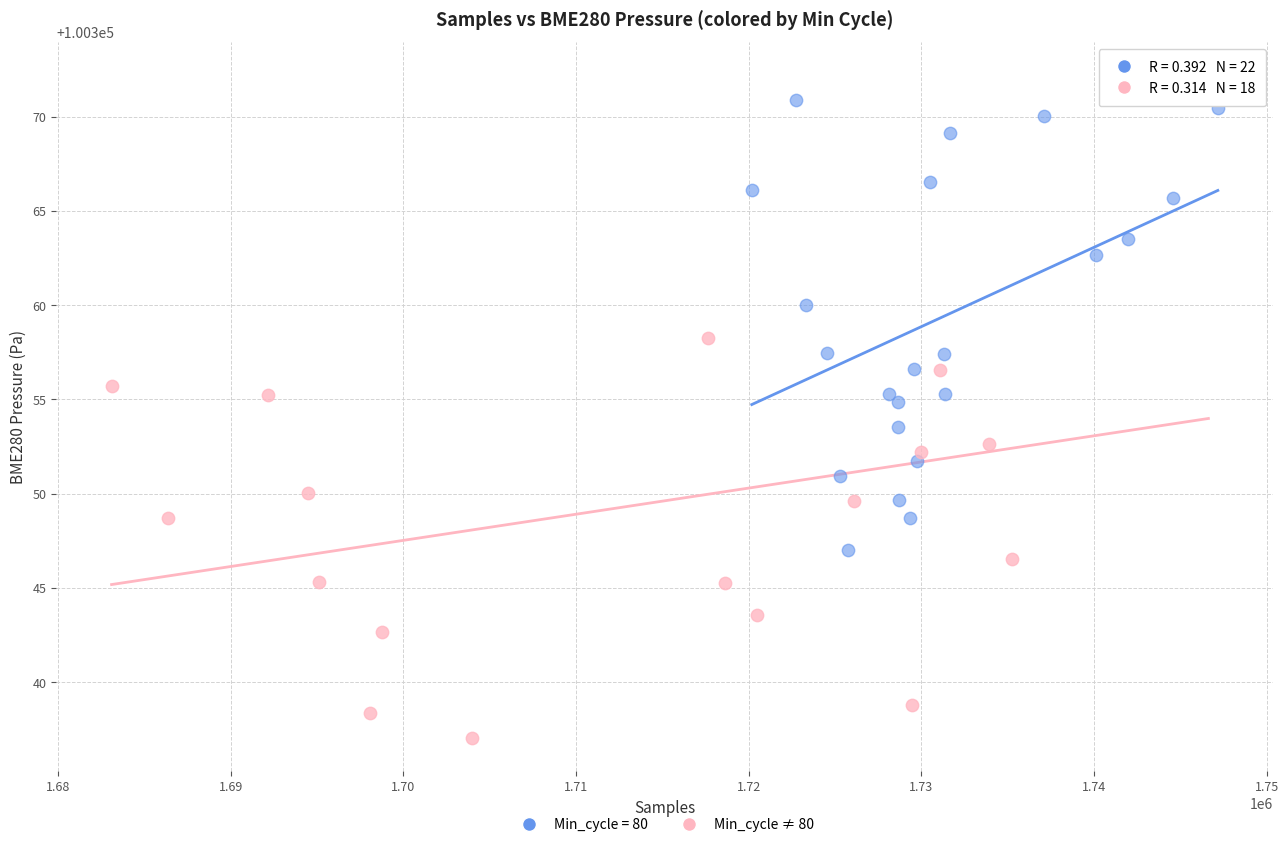

Which series contains the lowest Y value?

Min_cycle ≠ 80